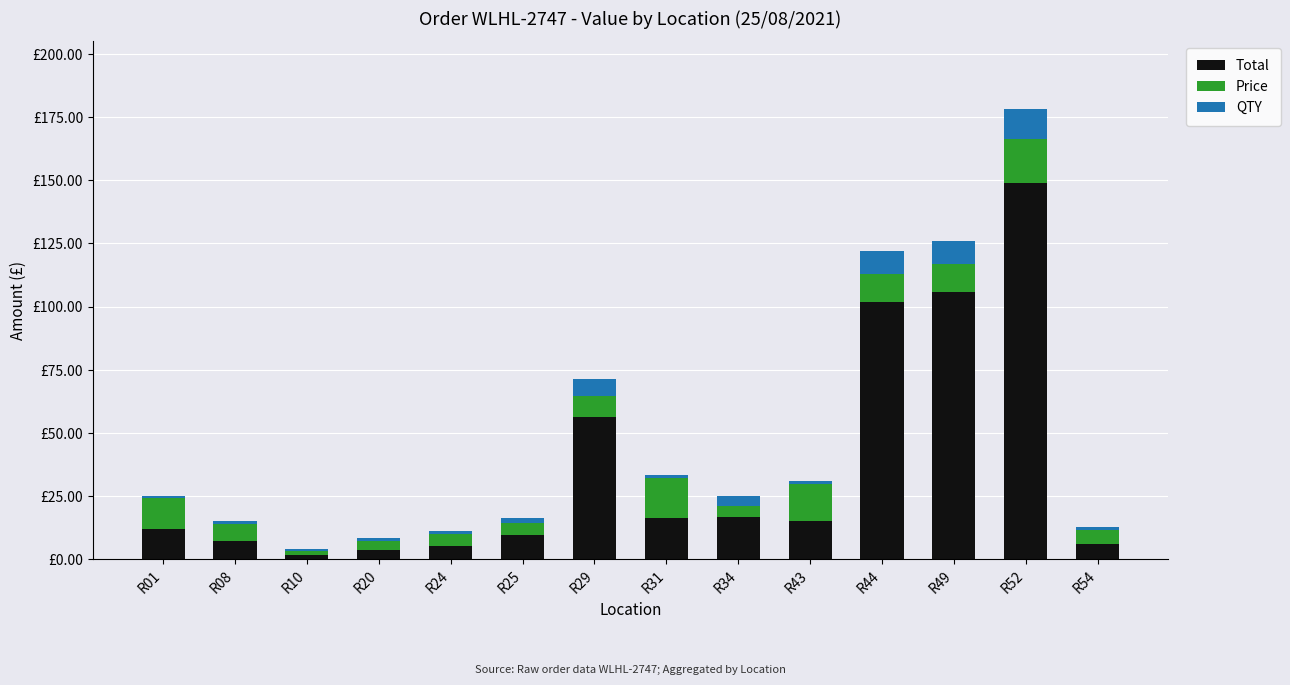

Between R25 and R49, which series saw the biggest shift?

Total